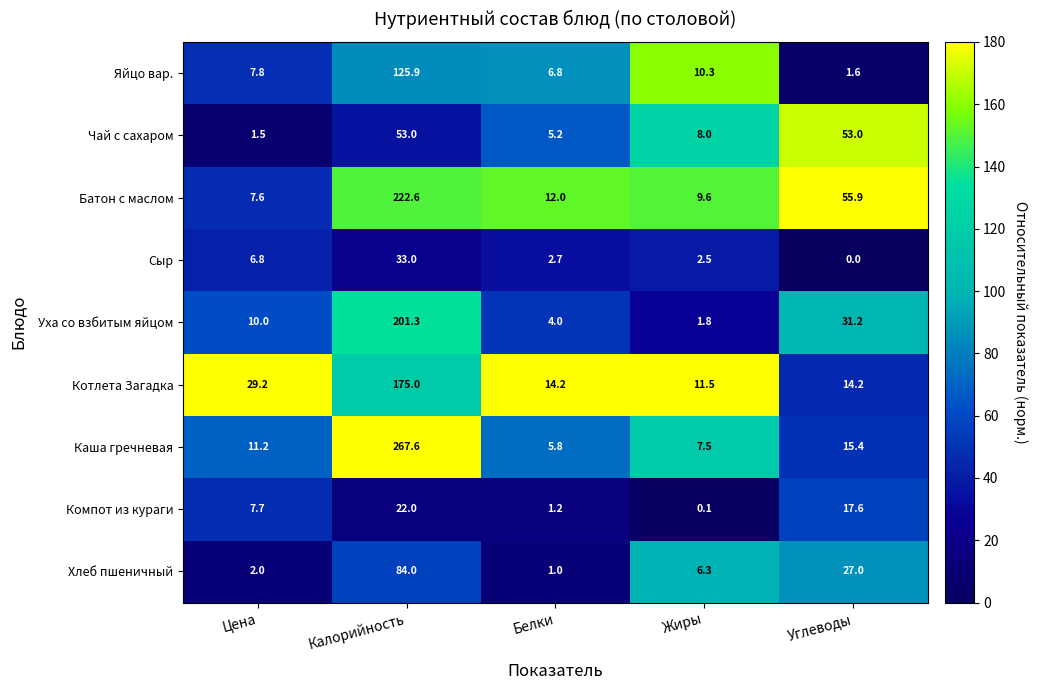

The value of Чай с сахаром at Цена is 1.5. True or false?

True